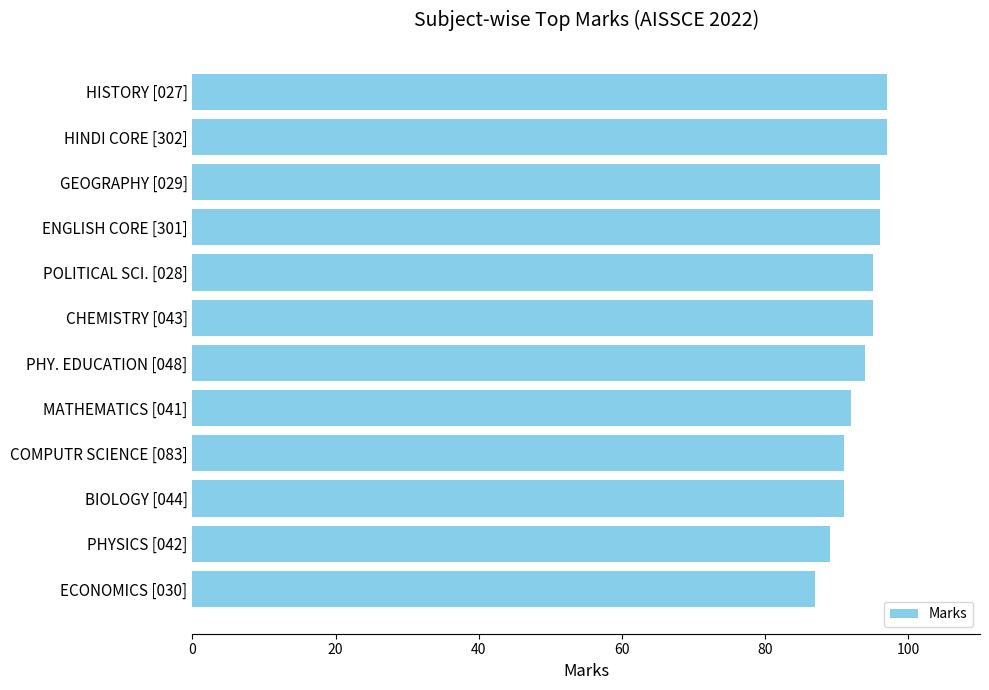

Which has a higher value, BIOLOGY [044] or CHEMISTRY [043]?

CHEMISTRY [043]